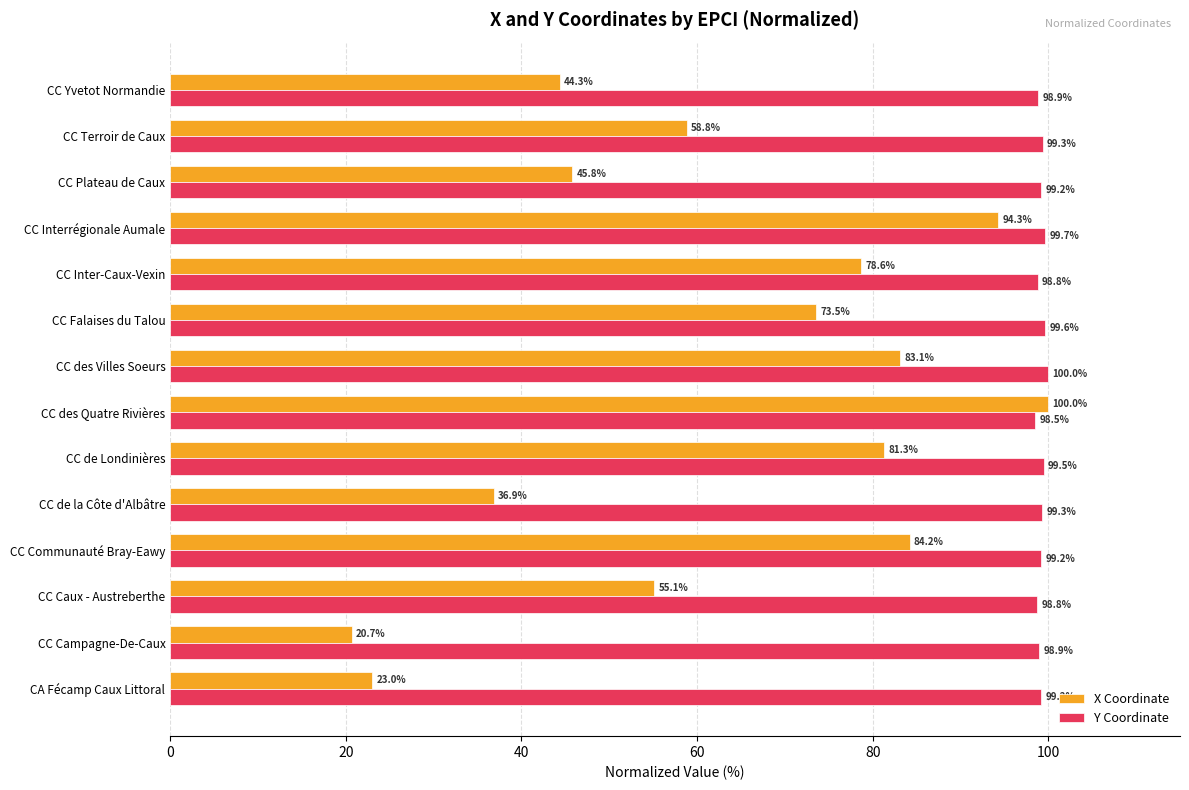

How many values in the Y Coordinate series are below 99?

5